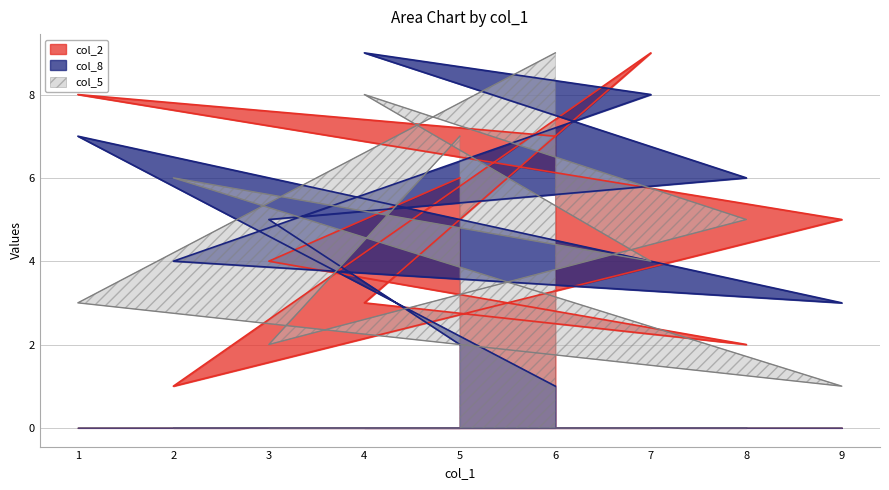

True or false: col_8 and col_2 cross at least once.

True